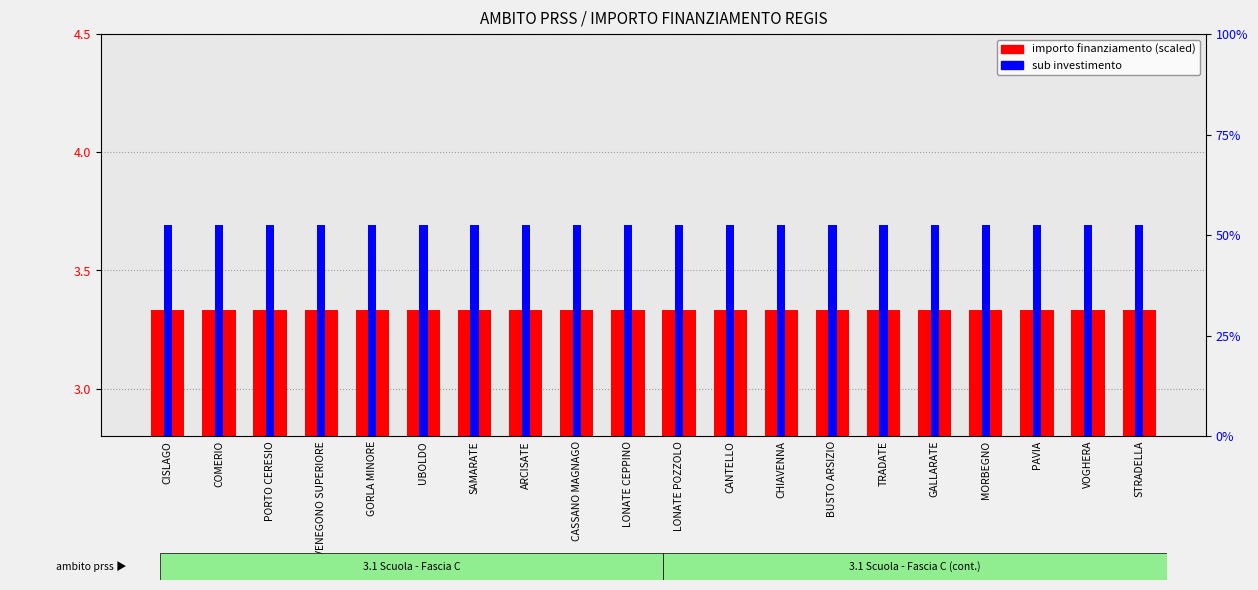

List the series in order of their peak value, highest first.

importo finanziamento (scaled), sub investimento